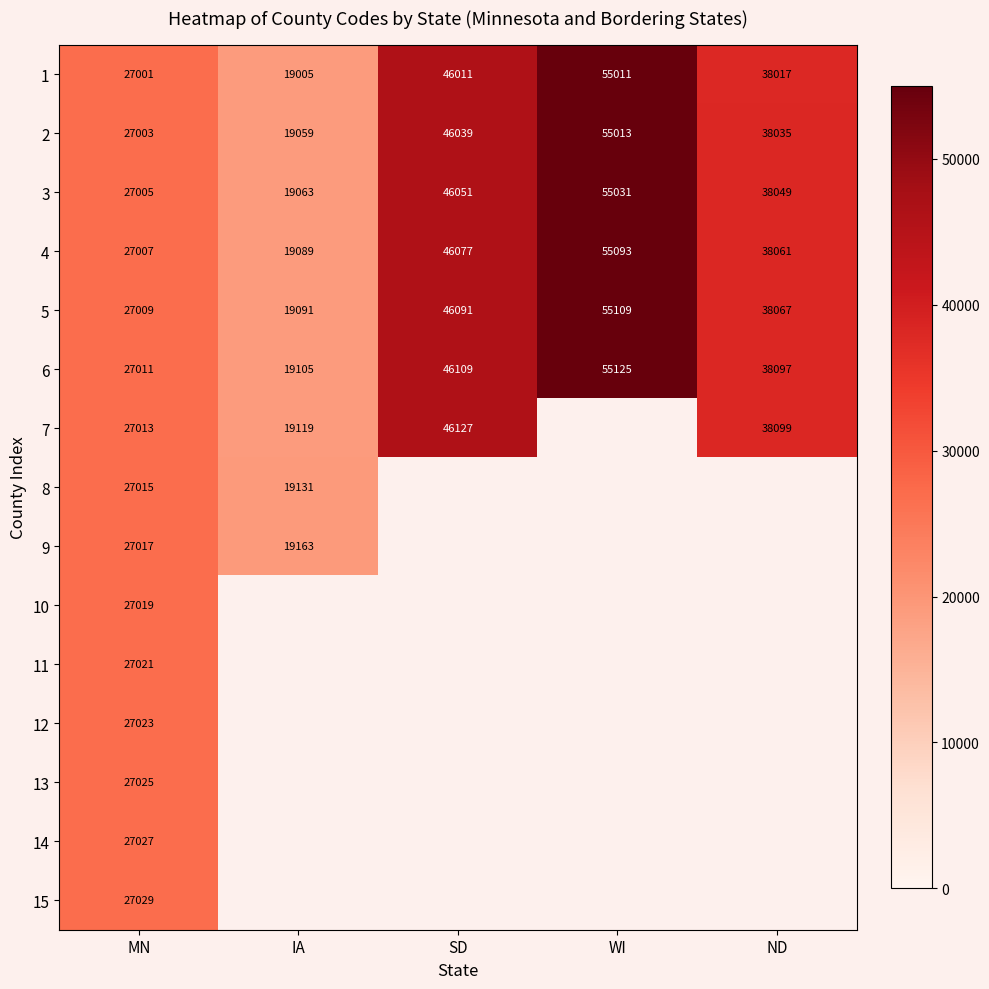

The value of 2 at MN is 27003. True or false?

True